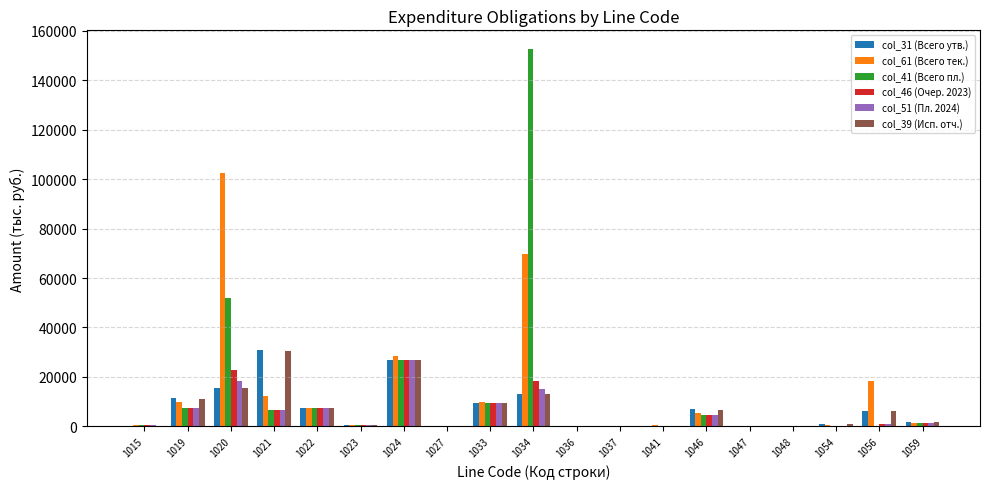

Between 1041 and 1046, which series saw the biggest shift?

col_31 (Всего утв.)